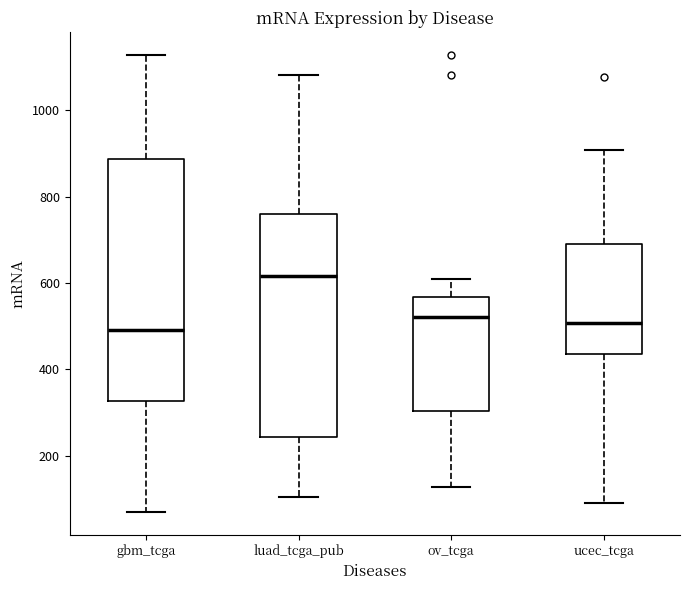

Where does the median line of the box for ov_tcga sit on the y-axis? The values are not printed on the chart, so give them approximately, as read against the axis.

520